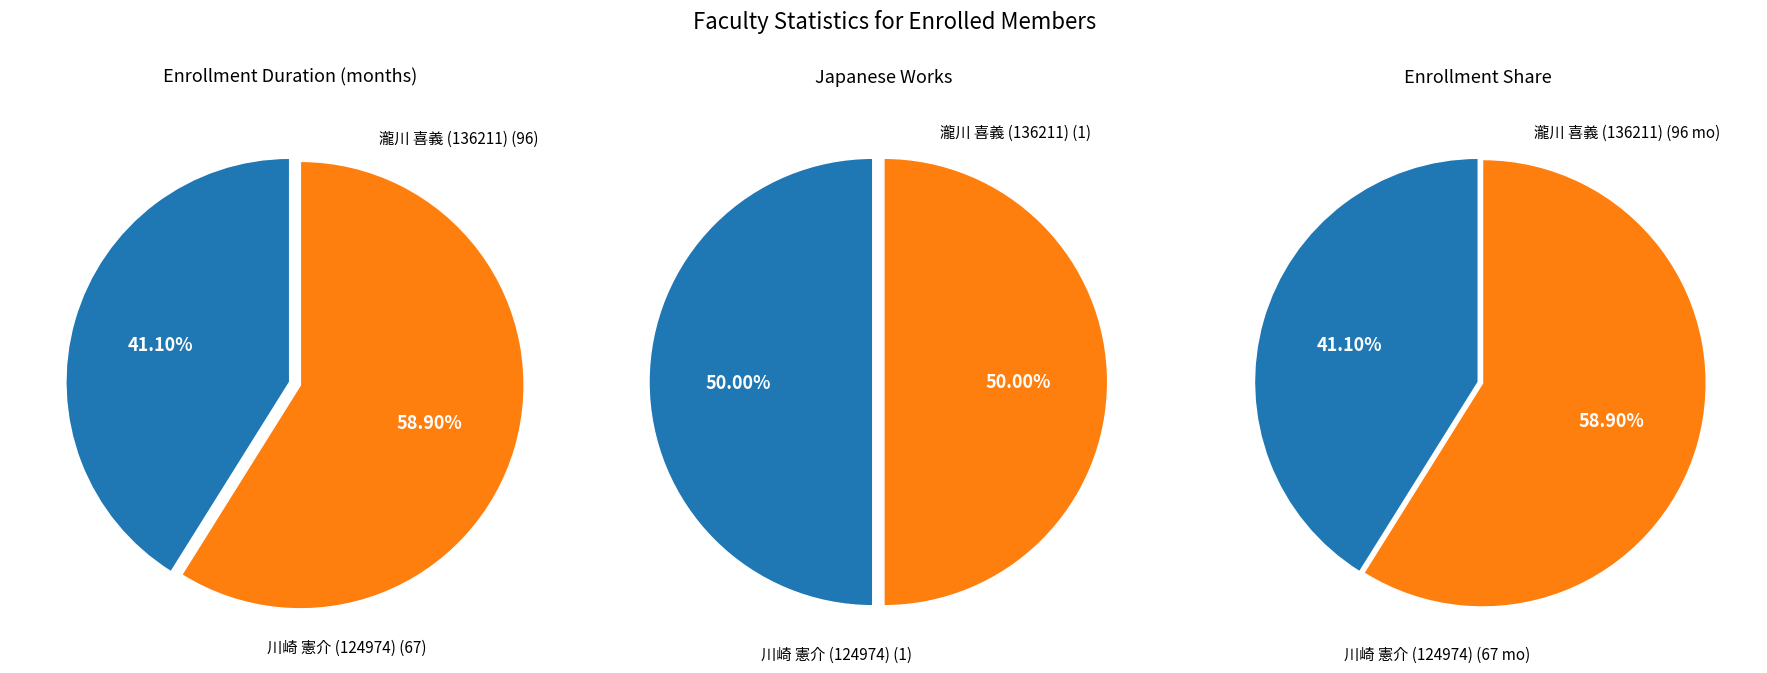

To the nearest percent, what is the combined percentage of 瀧川 喜義 (136211) and 川崎 憲介 (124974)?

100%